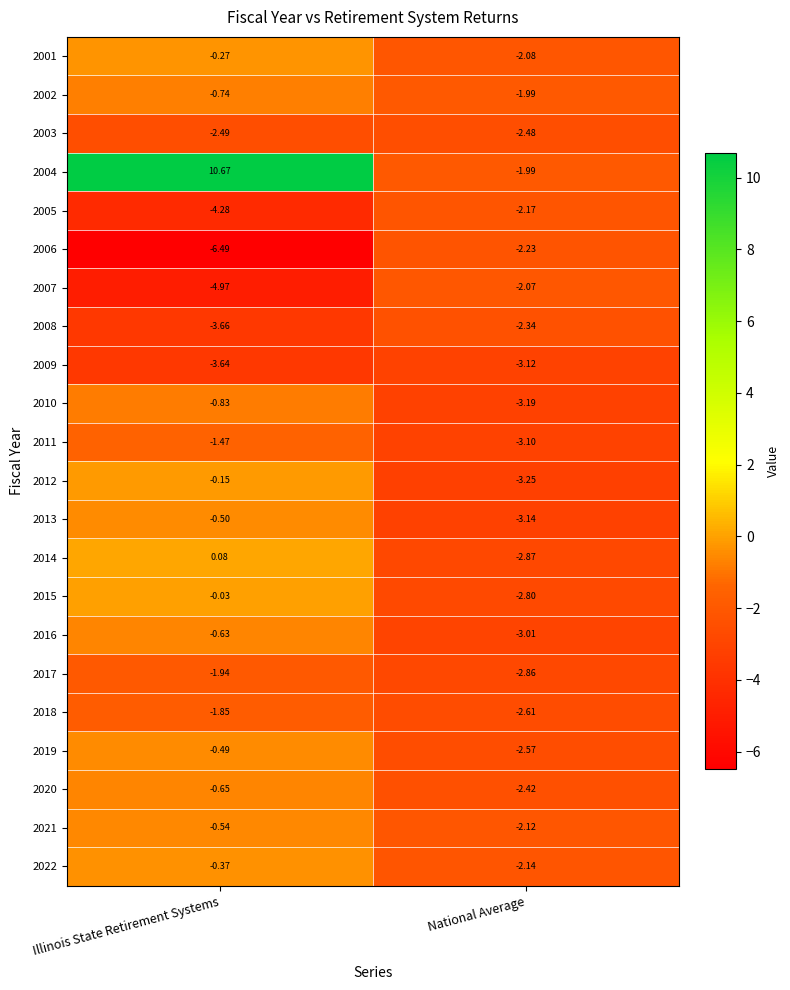

What is the spread (max minus min) of values at National Average?

1.3